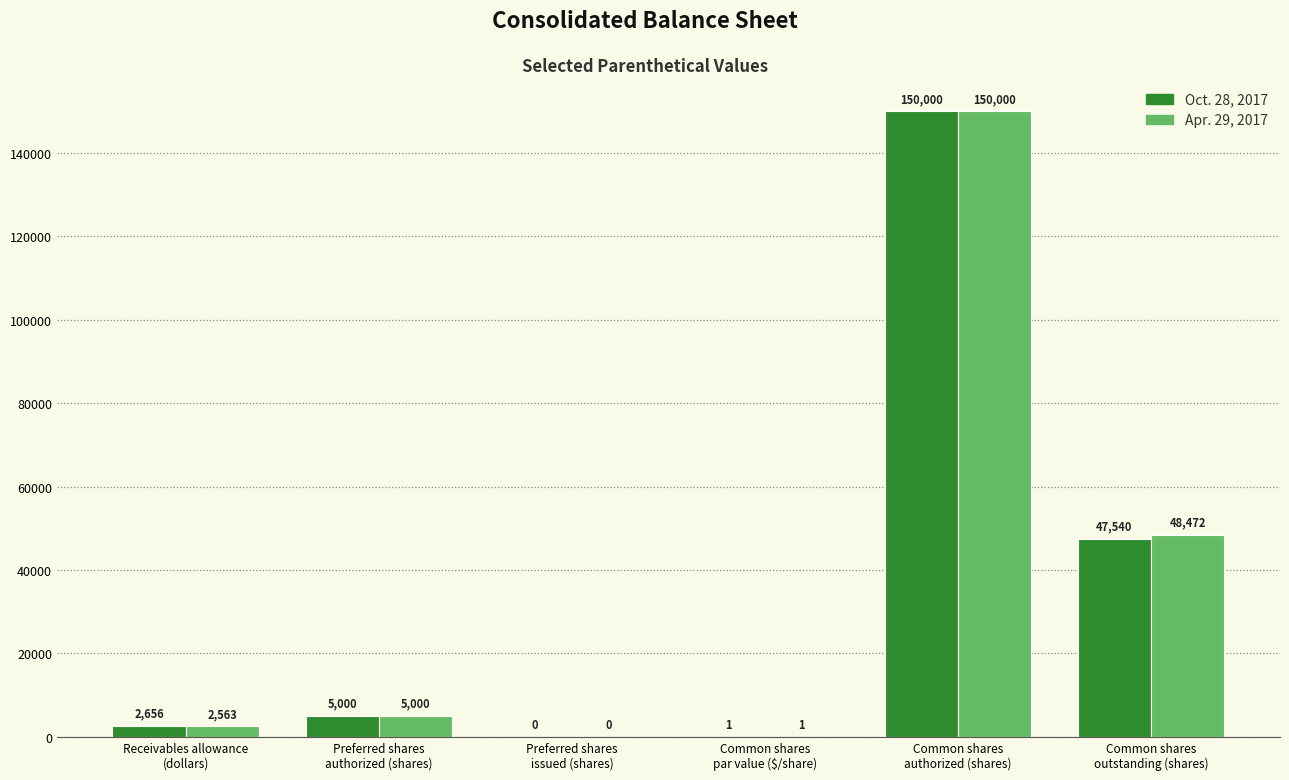

Where is Oct. 28, 2017 nearest to the value 75000?

Common shares
outstanding (shares)